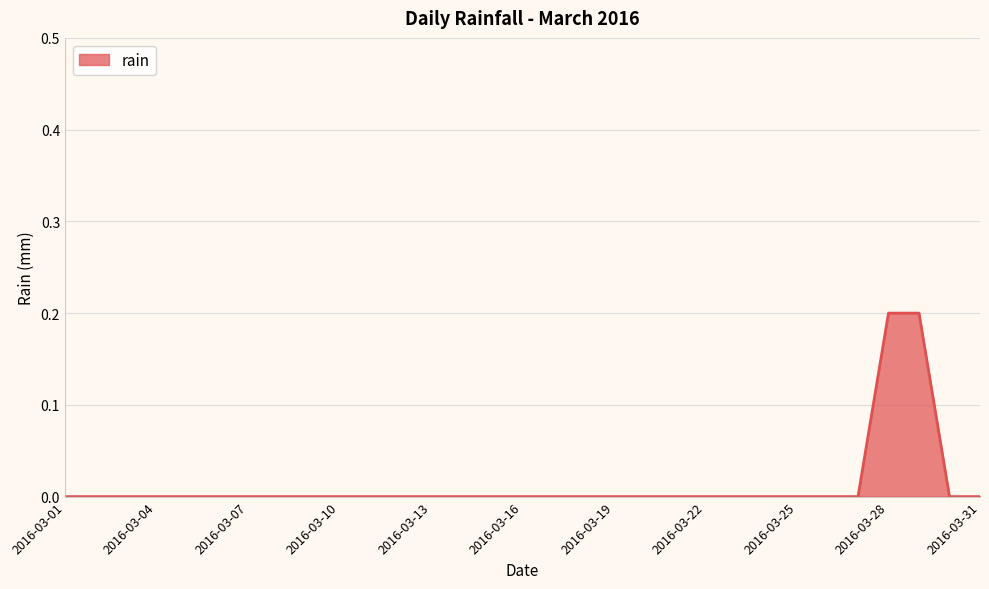

List the labels in order of value, largest first.

2016-03-28, 2016-03-29, 2016-03-01, 2016-03-02, 2016-03-03, 2016-03-04, 2016-03-05, 2016-03-06, 2016-03-07, 2016-03-08, 2016-03-09, 2016-03-10, 2016-03-11, 2016-03-12, 2016-03-13, 2016-03-14, 2016-03-15, 2016-03-16, 2016-03-17, 2016-03-18, 2016-03-19, 2016-03-20, 2016-03-21, 2016-03-22, 2016-03-23, 2016-03-24, 2016-03-25, 2016-03-26, 2016-03-27, 2016-03-30, 2016-03-31